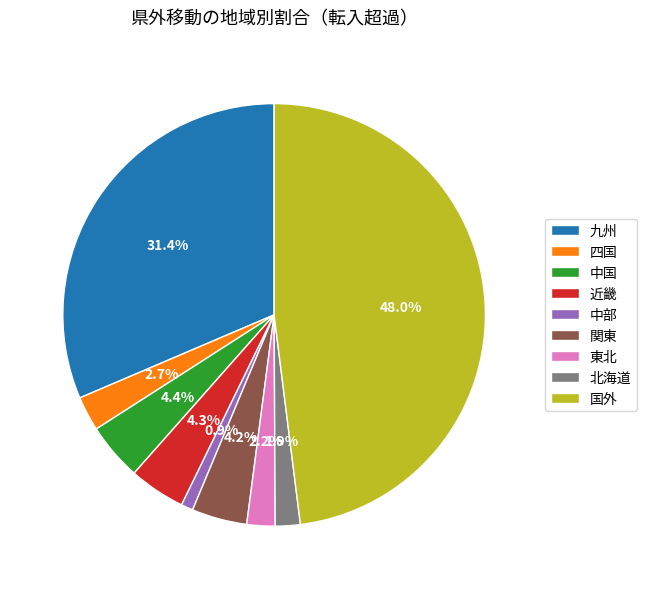

Which category has the biggest portion of the pie?

国外